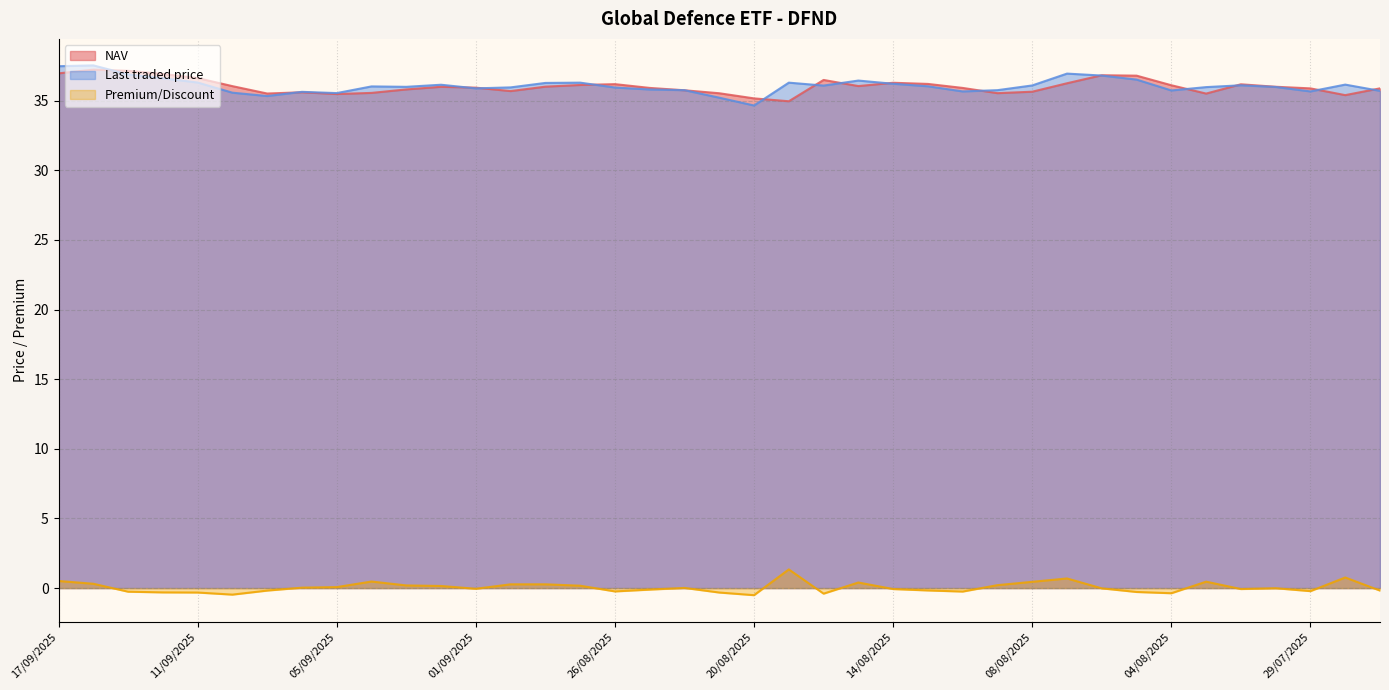

True or false: Premium/Discount and Last traded price intersect in this chart.

False